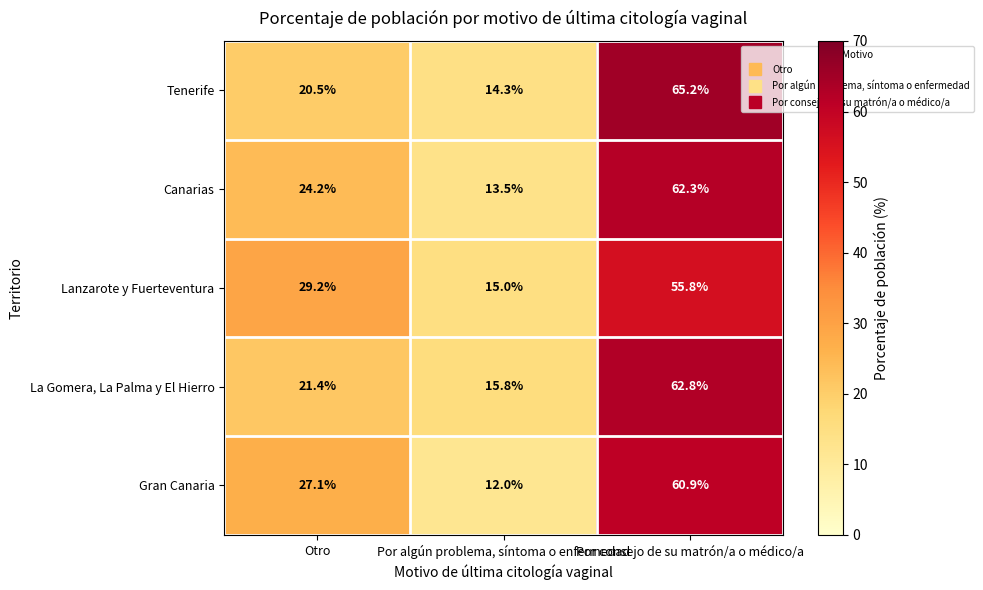

Rank the series by their maximum value, from highest to lowest.

Tenerife, La Gomera, La Palma y El Hierro, Canarias, Gran Canaria, Lanzarote y Fuerteventura